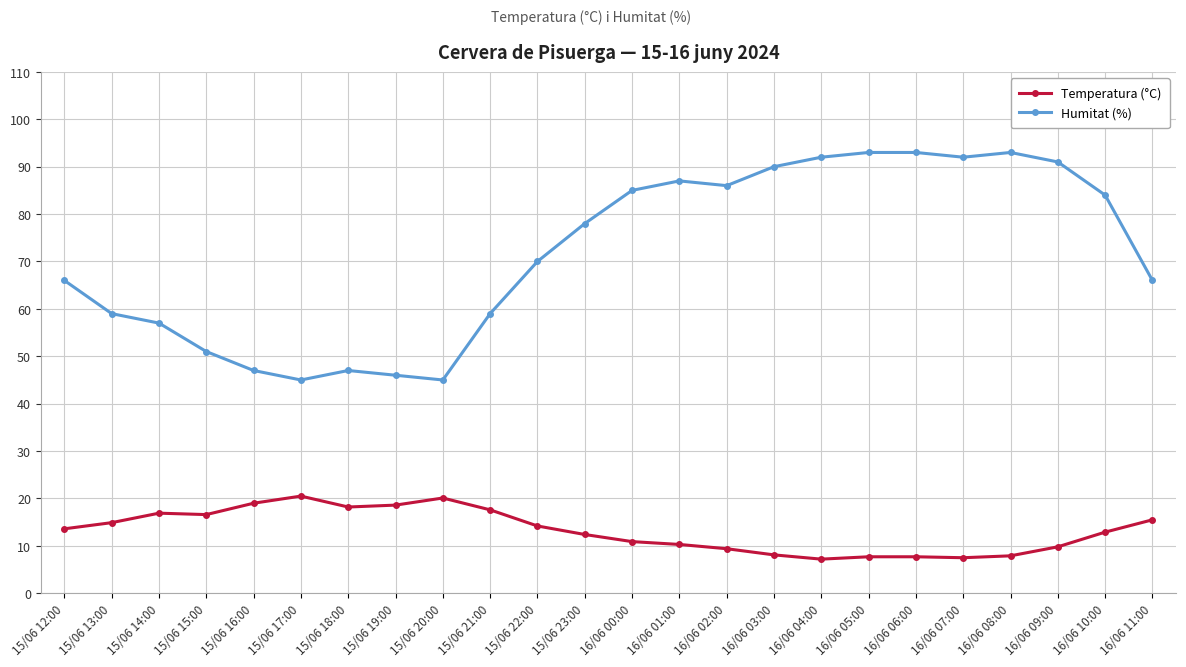

What is the sum of the Humitat (%) values at 15/06 16:00 and 15/06 23:00?

125.0